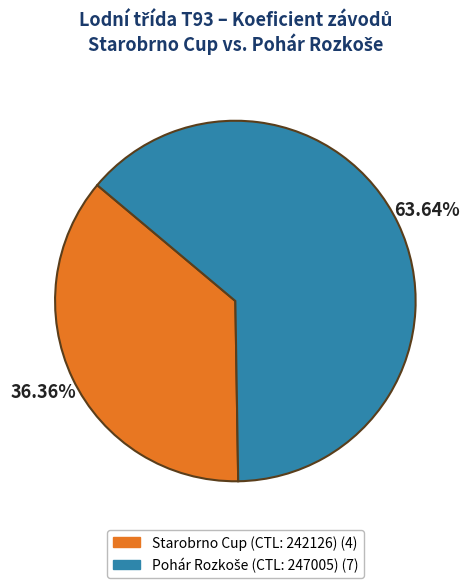

Is there a majority slice in this chart?

Yes